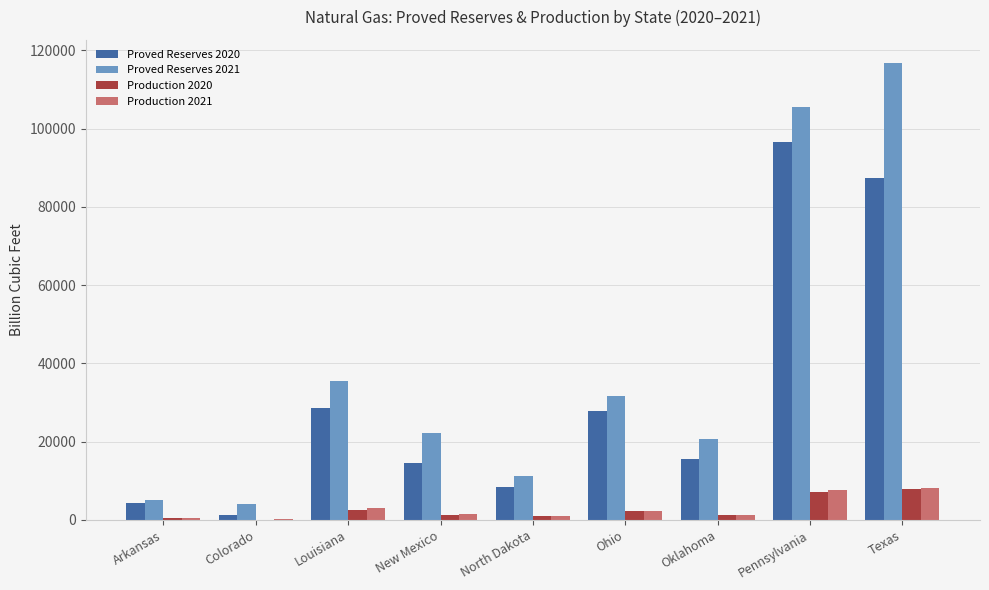

Is the value of Production 2020 at Texas greater than the value of Production 2021 at Arkansas?

Yes